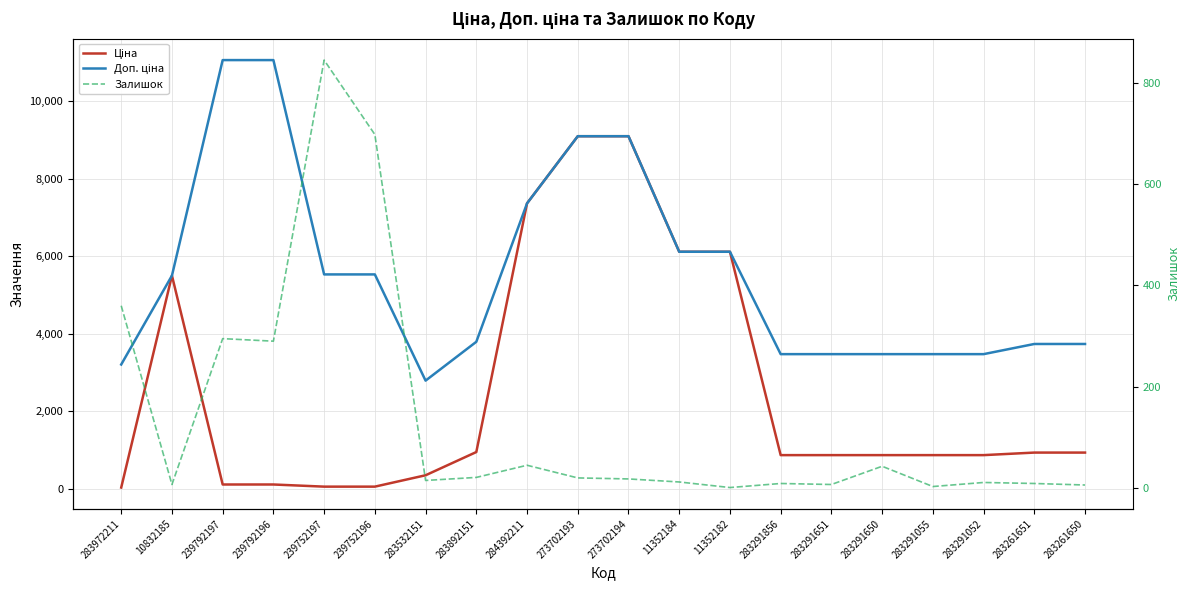

How many data points in Залишок are above 18?

9